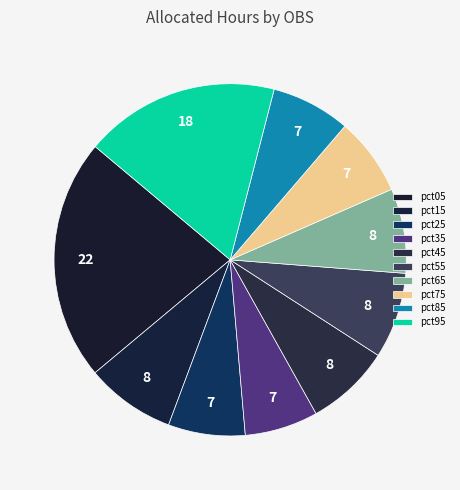

How many segments does this pie chart have?

10